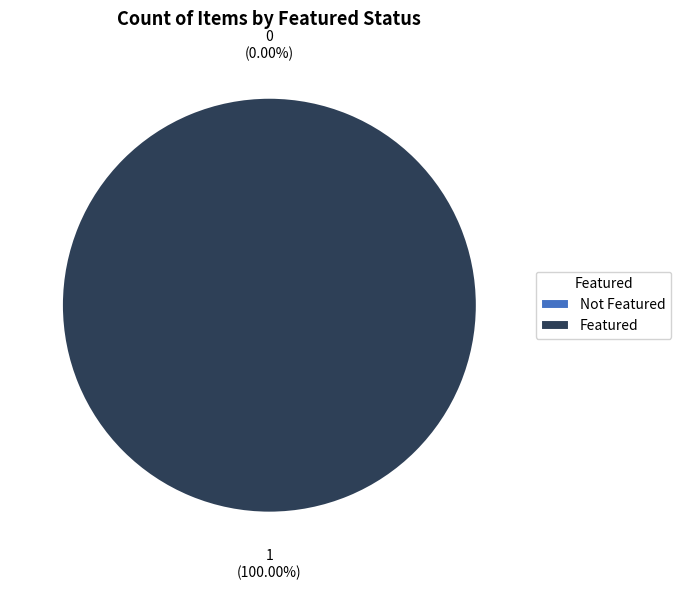

To the nearest percent, what is the average slice percentage?

50%